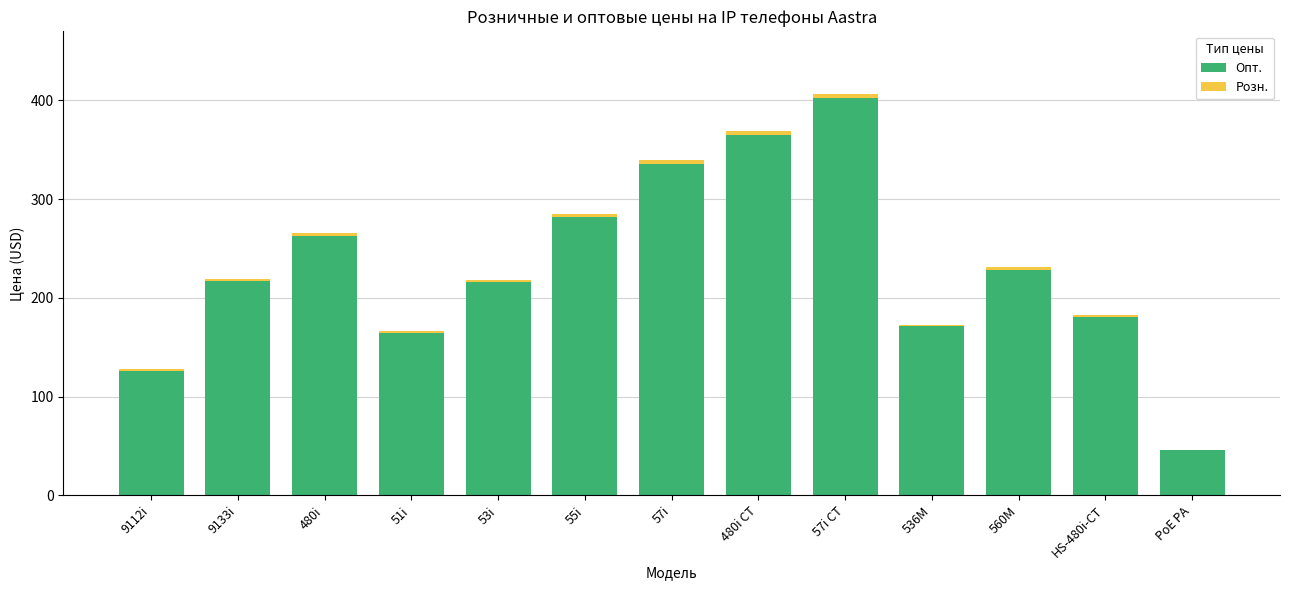

The Опт. series shows 91.0 at 51i. True or false?

False